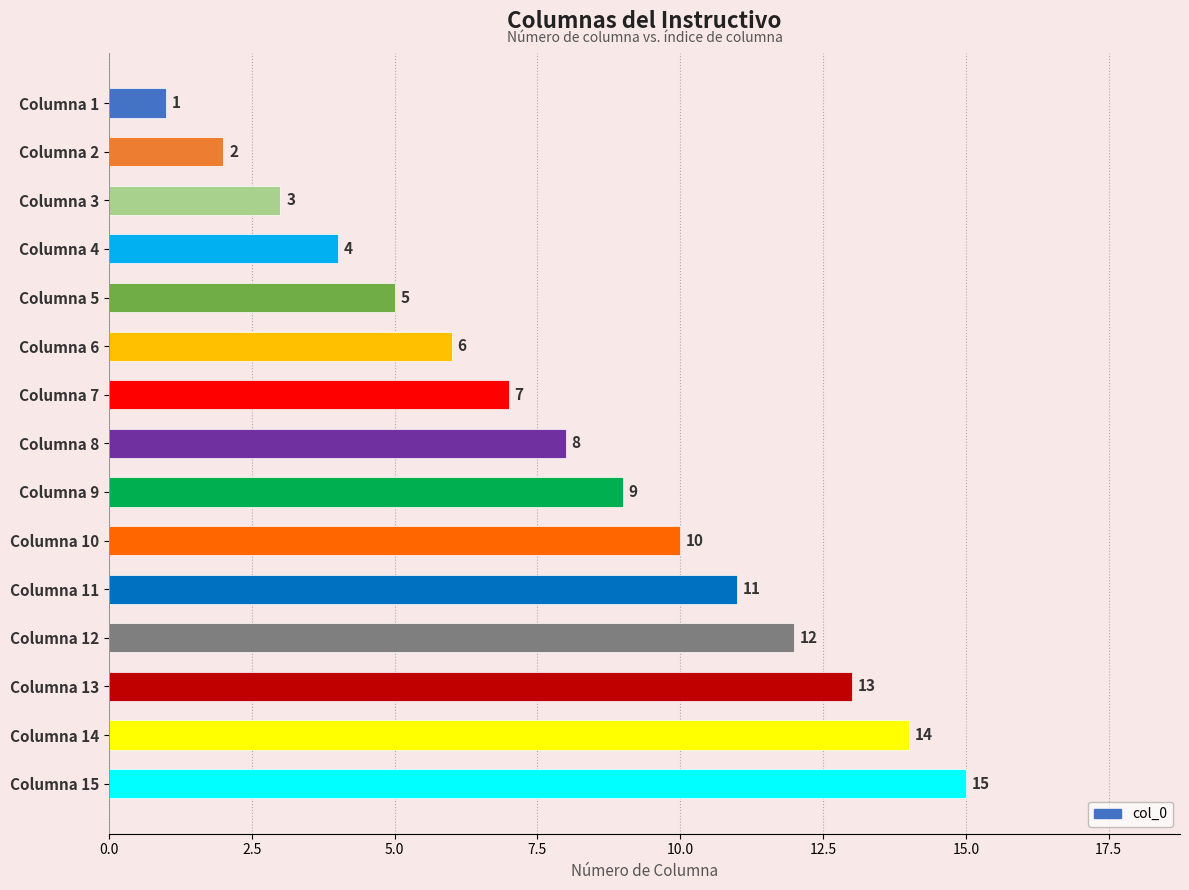

Which label corresponds to the smallest value in the chart?

Columna 1